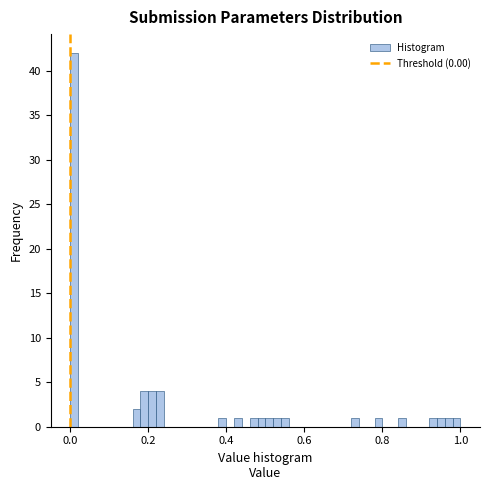

Around what value on the x-axis is the tallest bar? Give the approximate position of its centre, as read against the axis.

0.02